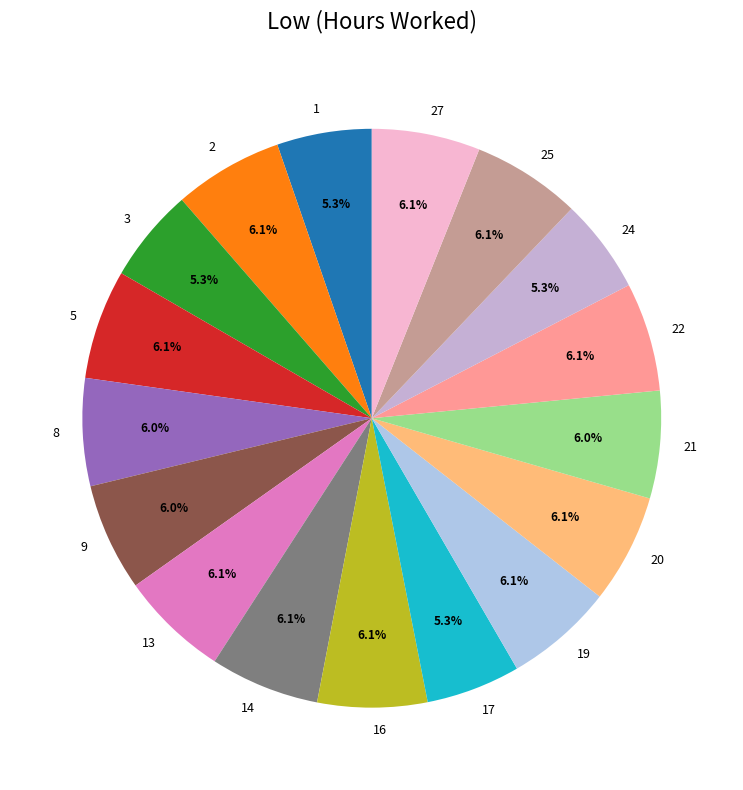

Between 27 and 1, which is larger?

27